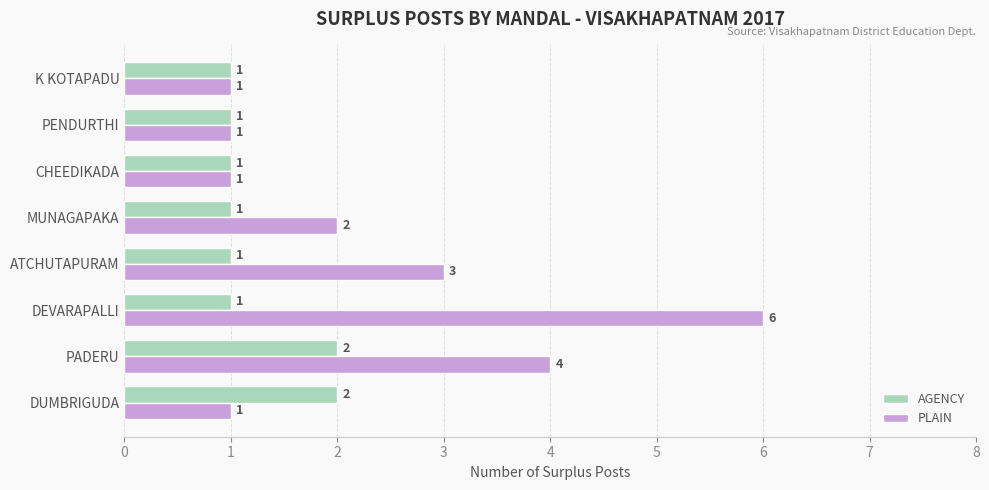

Which series has the widest spread of values?

PLAIN